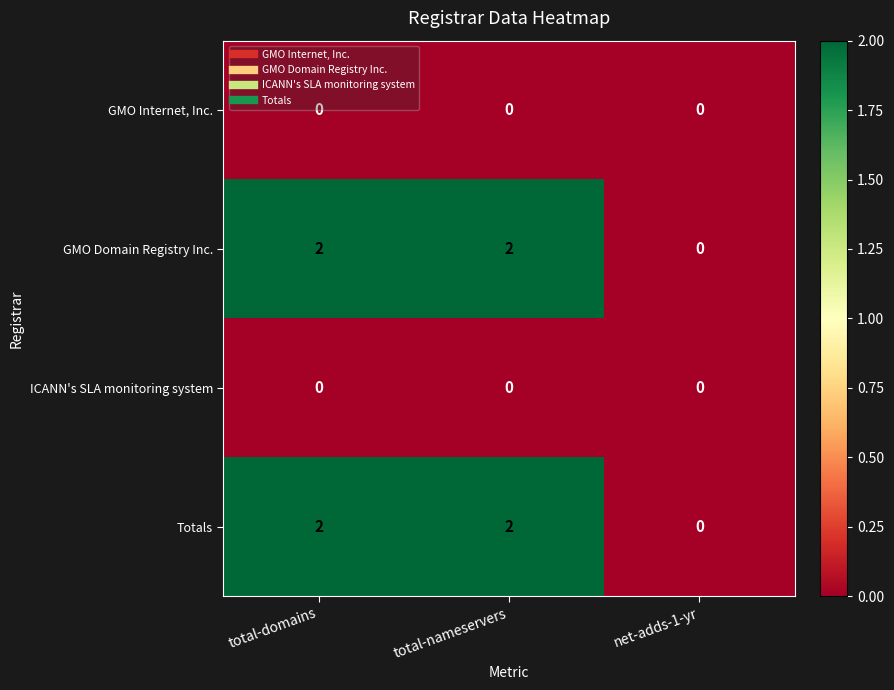

True or false: GMO Domain Registry Inc. has a value of 0 at net-adds-1-yr.

True